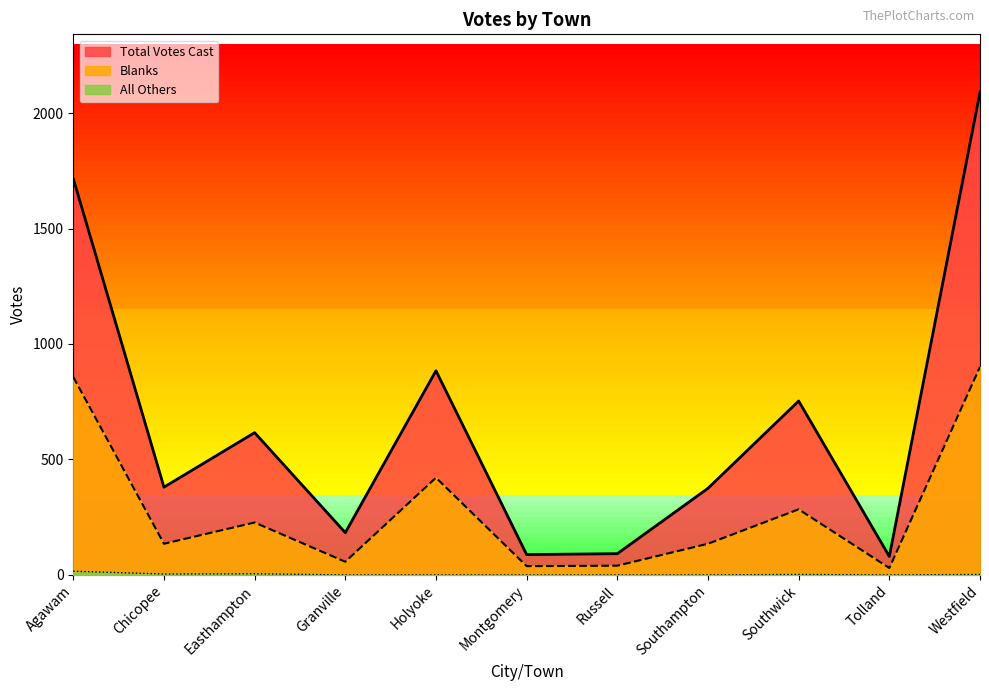

The value of Blanks at Westfield is 190. True or false?

False